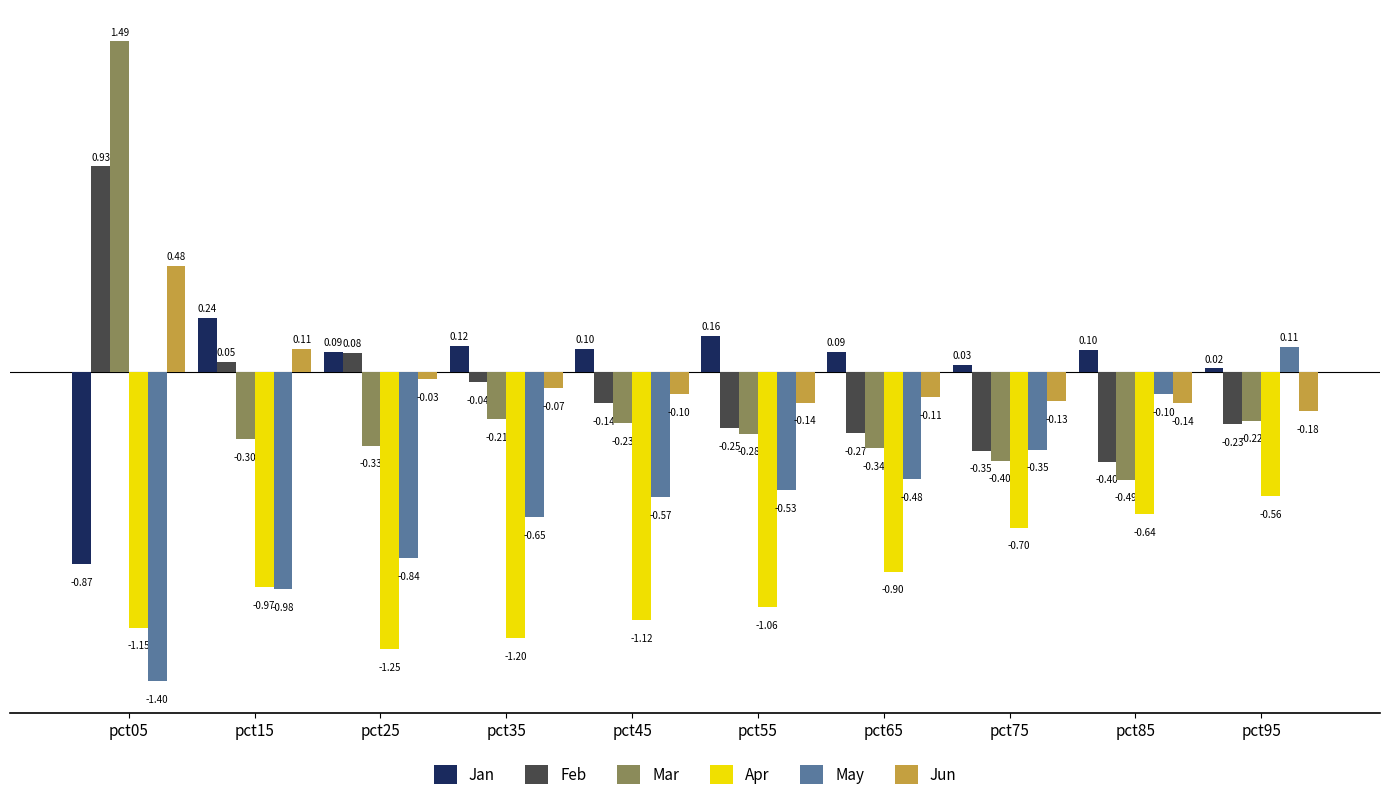

How many bars are there in total?

60